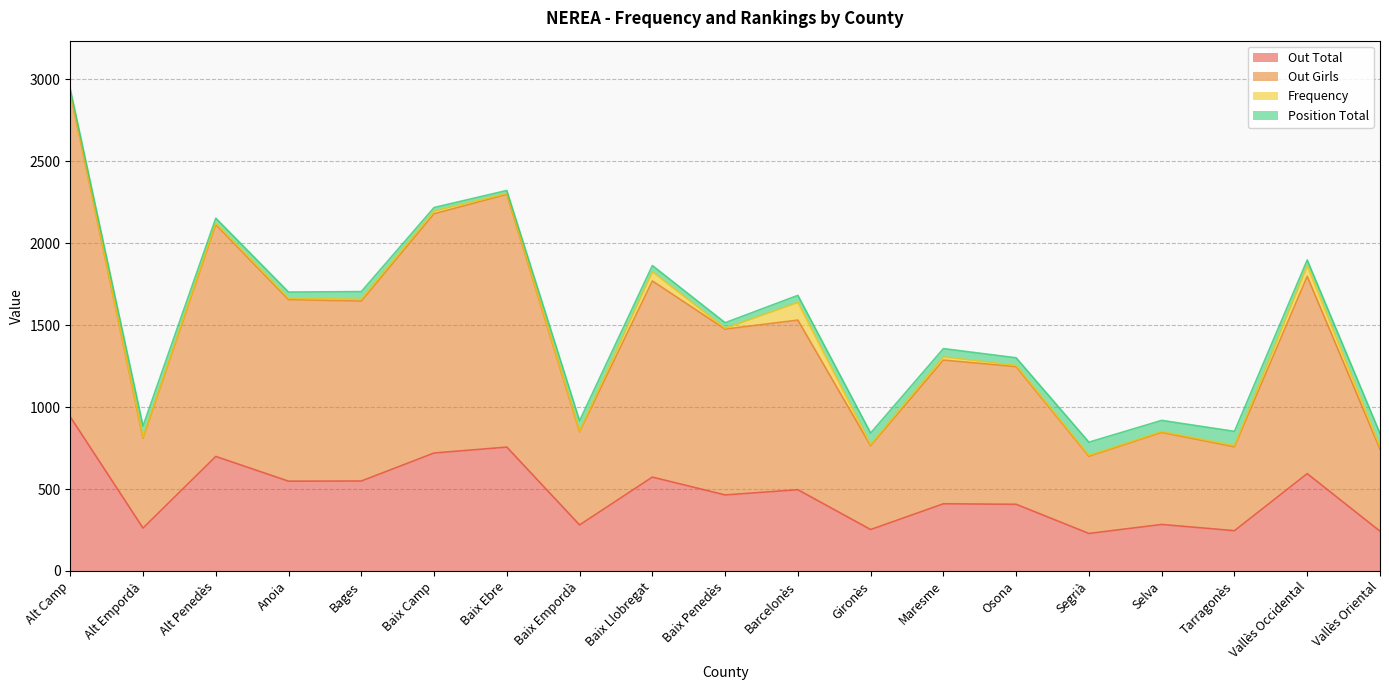

At which category is the sum across all series the highest?

Alt Camp